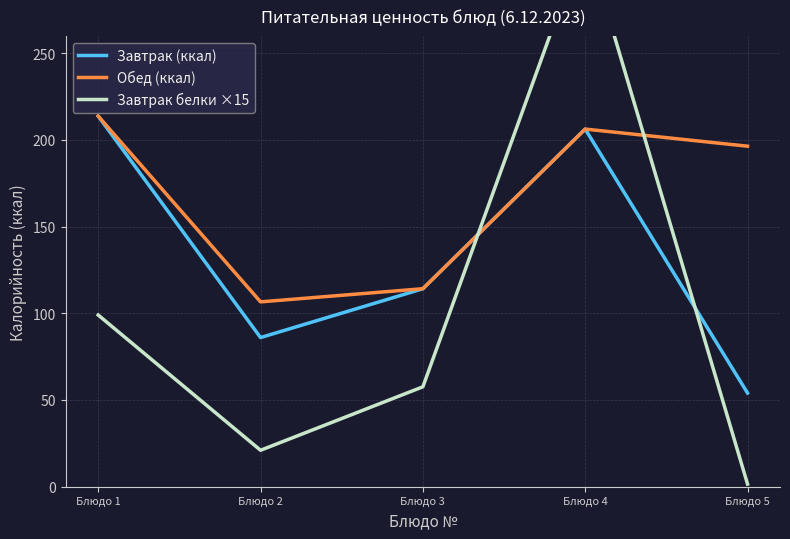

Reading right to left, list all the values displayed in this chart.

Завтрак (ккал): 54.0	206.2	114.2	86.0	213.7
Обед (ккал): 196.4	206.2	114.2	106.6	213.7
Завтрак белки ×15: 1.5	316.5	57.6	21.0	99.0